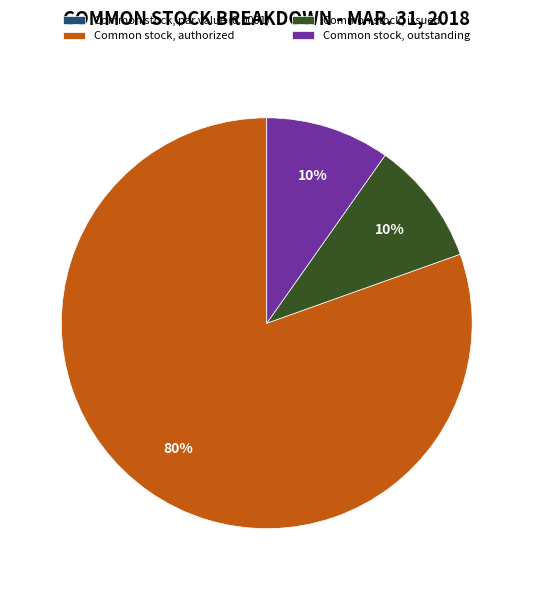

Which slice represents more than half of the pie?

Common stock, authorized